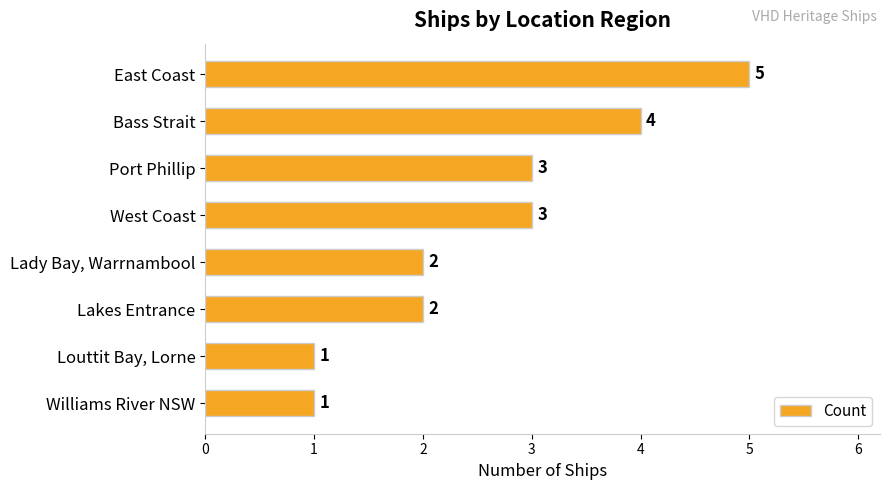

What is the value of the 5th bar from the top?

2